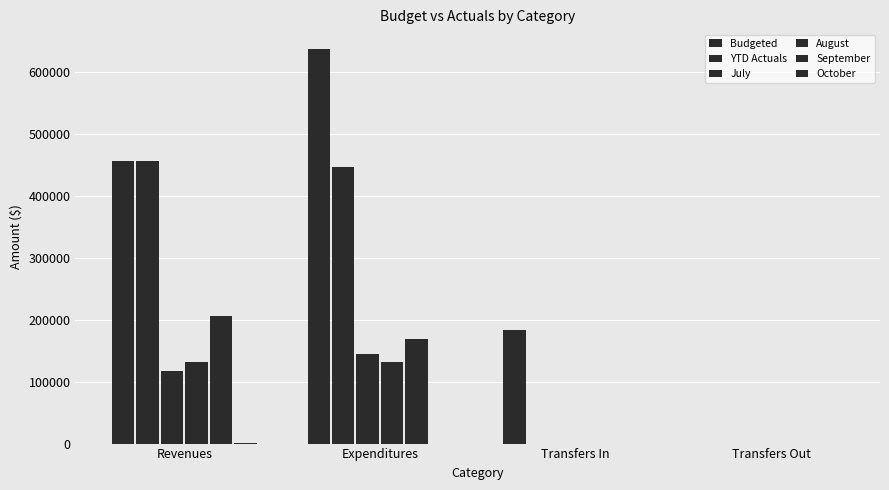

What is the maximum value shown in the chart?

637777.0